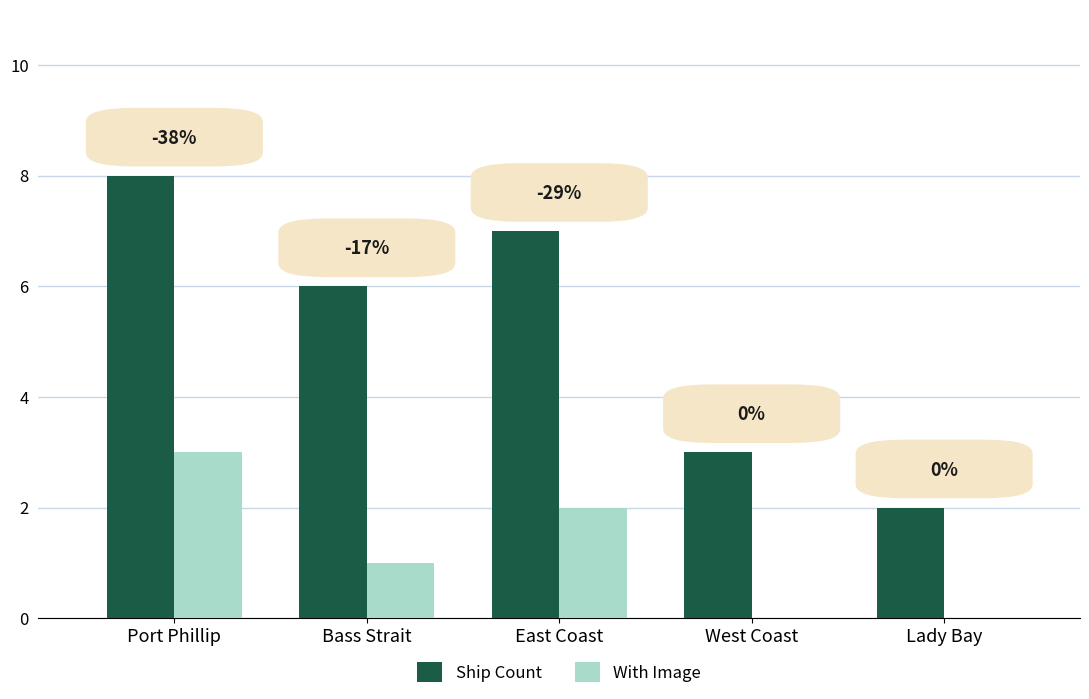

What are all the series names shown in the legend?

Ship Count, With Image